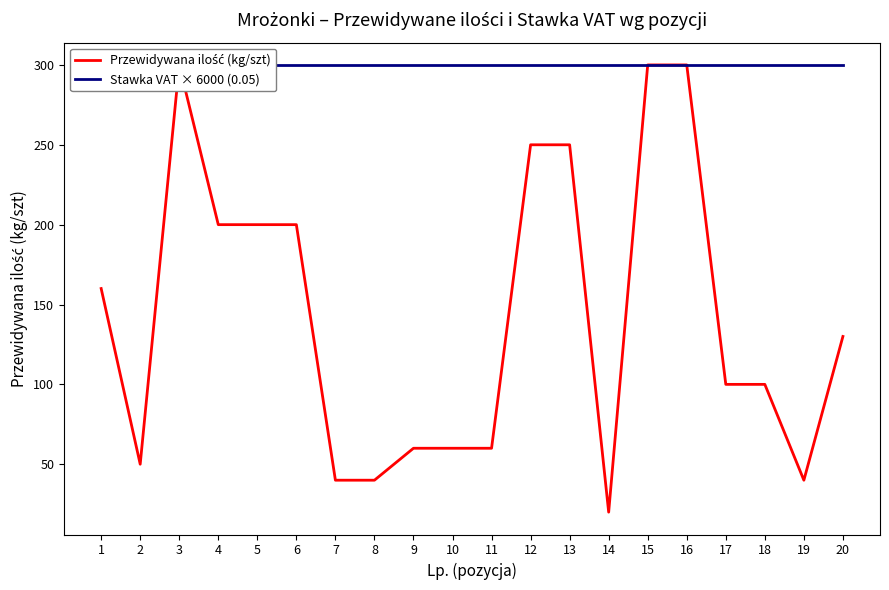

The Przewidywana ilość (kg/szt) series shows 63 at 7. True or false?

False